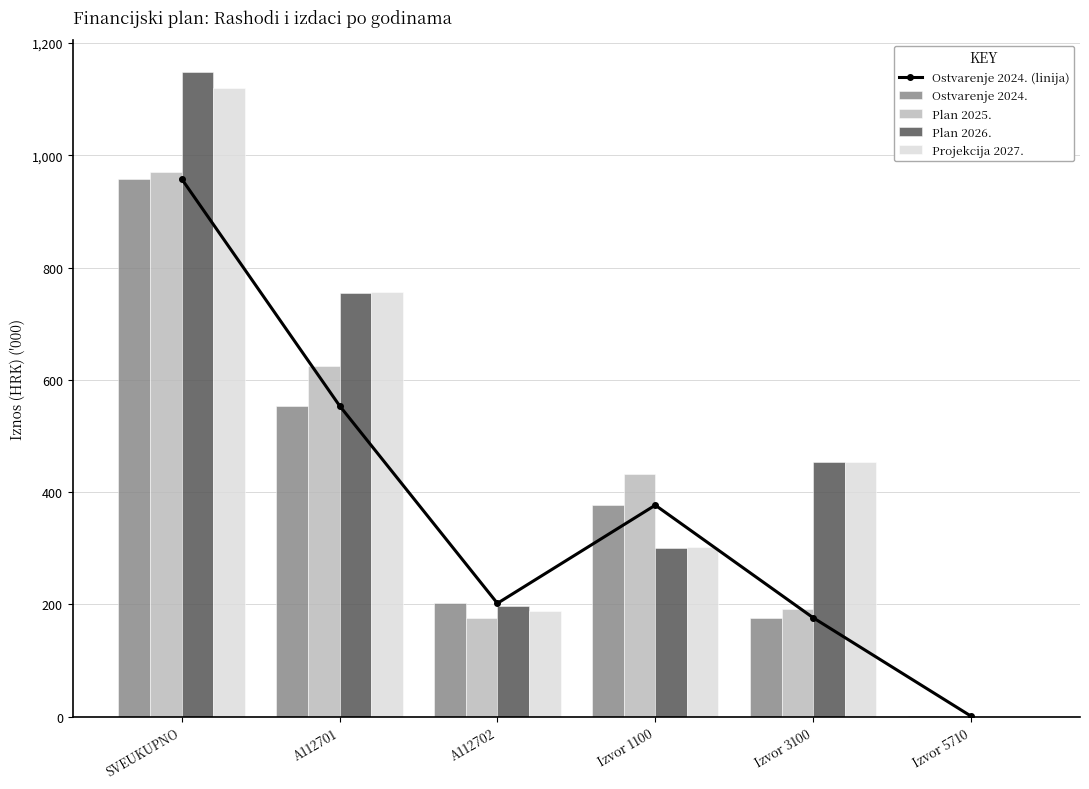

Reading right to left, what are all the values shown in this chart?

Ostvarenje 2024. (linija): 1.0	176.2	376.8	201.9	554.0	958.0
Ostvarenje 2024.: 1.0	176.2	376.8	201.9	554.0	958.0
Plan 2025.: 1.0	191.4	431.4	175.8	623.8	970.3
Plan 2026.: 0.0	453.8	300.0	196.8	753.8	1148.3
Projekcija 2027.: 0.0	454.1	302.0	188.2	756.1	1120.3